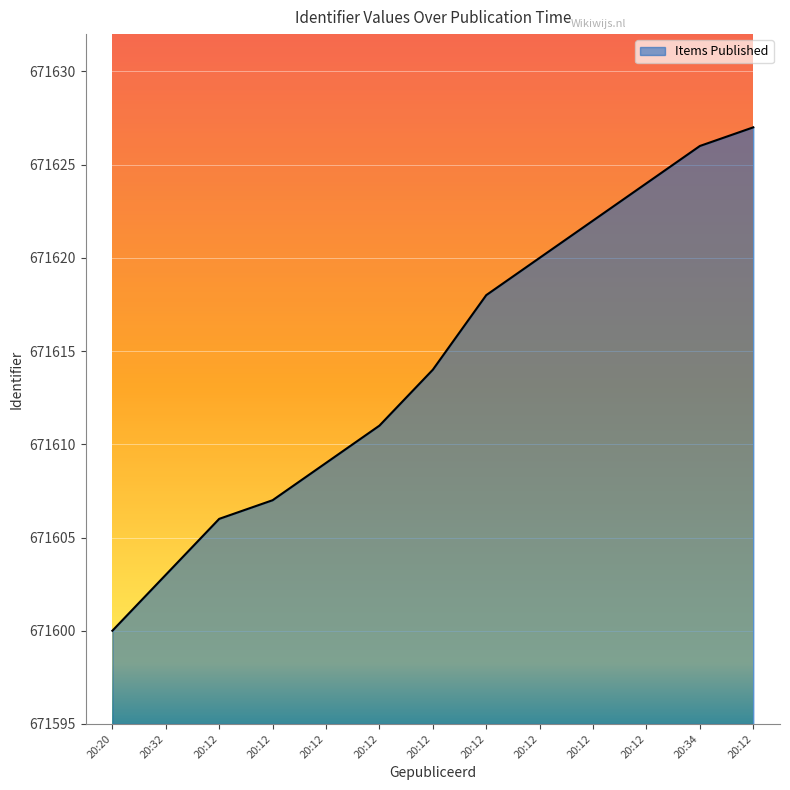

Does the chart have visible grid lines?

Yes